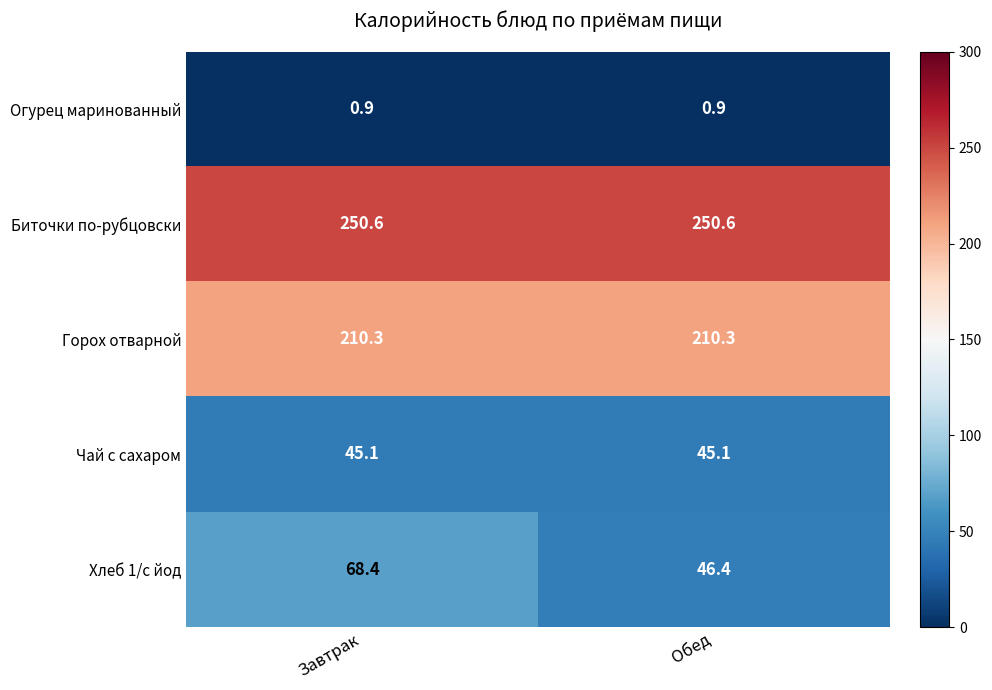

At how many categories does at least one series exceed 37?

2